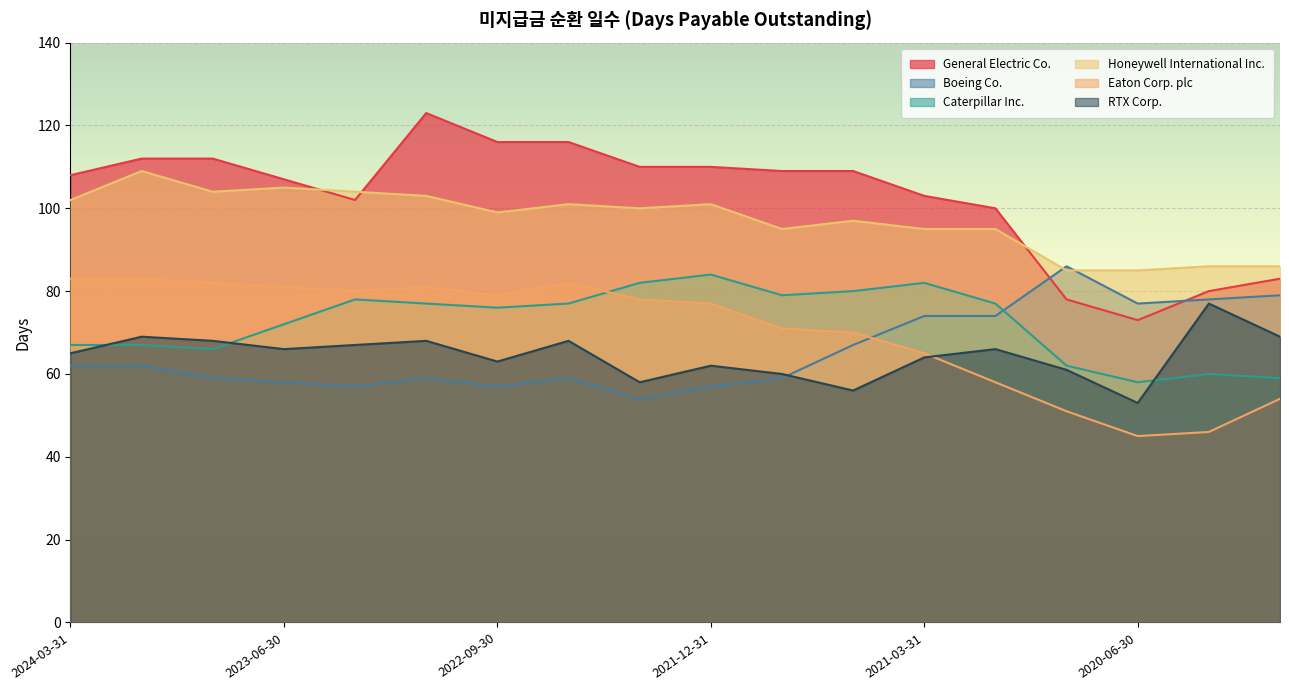

After their last crossing, which series has the higher values: Boeing Co. or General Electric Co.?

General Electric Co.